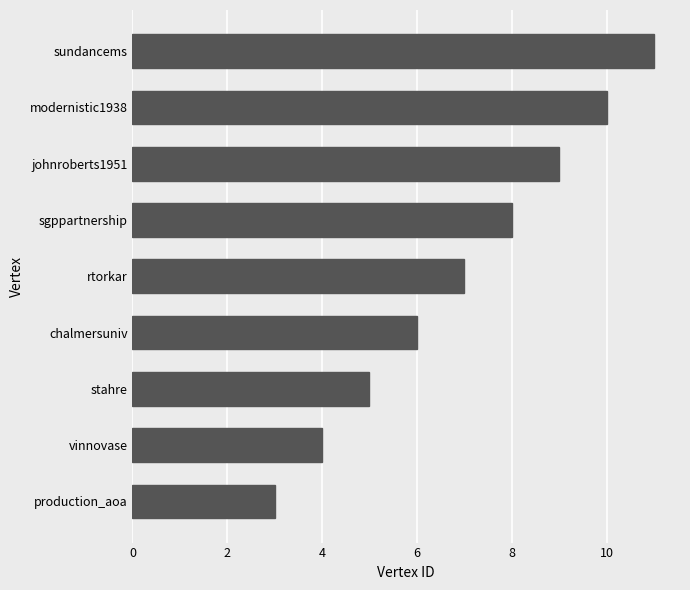

Reading bottom to top, transcribe all the data shown in this chart.

production_aoa=3	vinnovase=4	stahre=5	chalmersuniv=6	rtorkar=7	sgppartnership=8	johnroberts1951=9	modernistic1938=10	sundancems=11